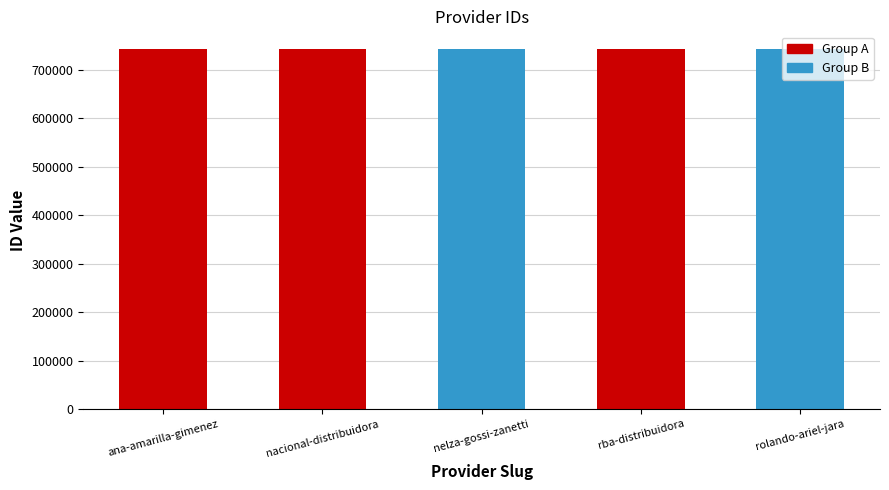

Approximately how many times larger is the value at ana-amarilla-gimenez compared to nelza-gossi-zanetti?

1.0